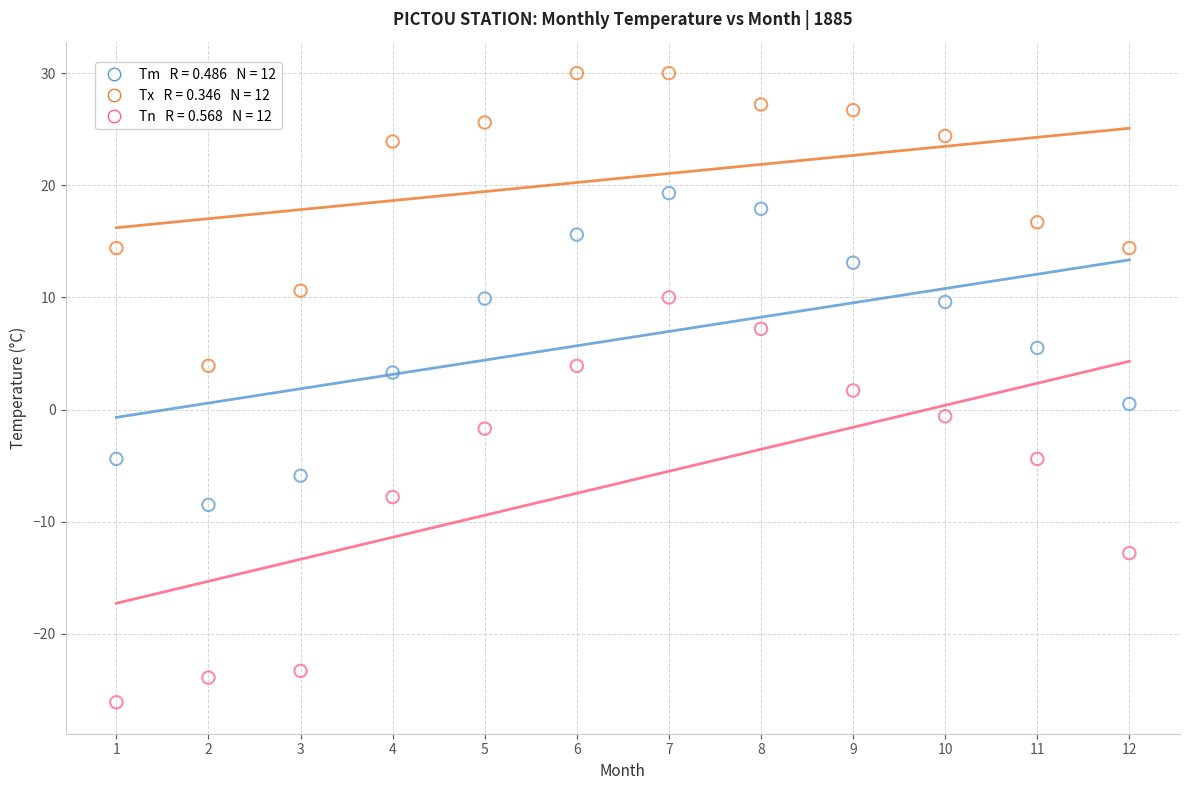

Across all data points, what is the range of X values (max minus min)?

11.0